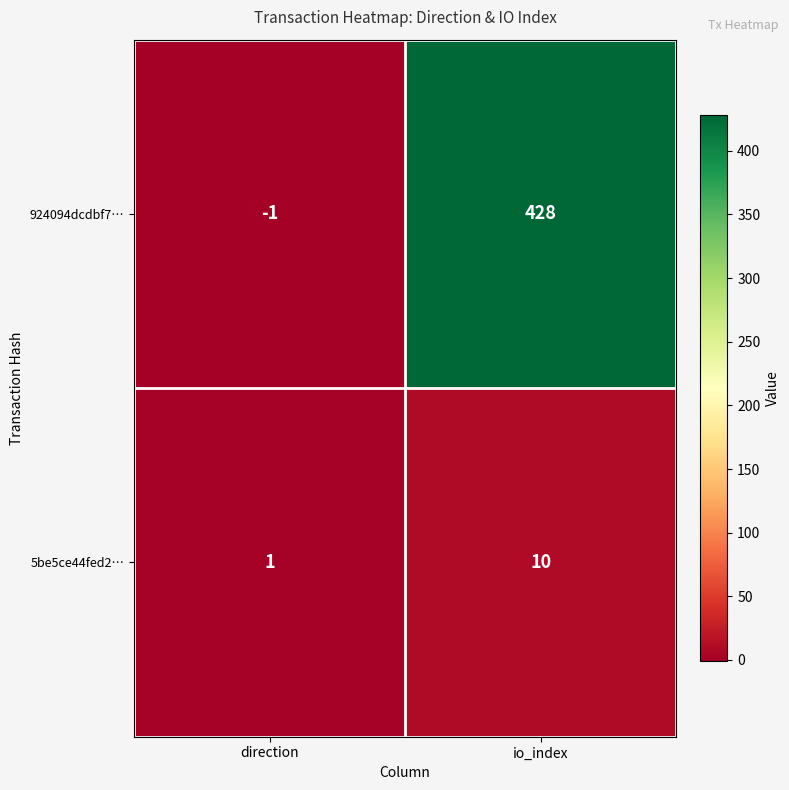

At which category is the sum across all series the highest?

io_index